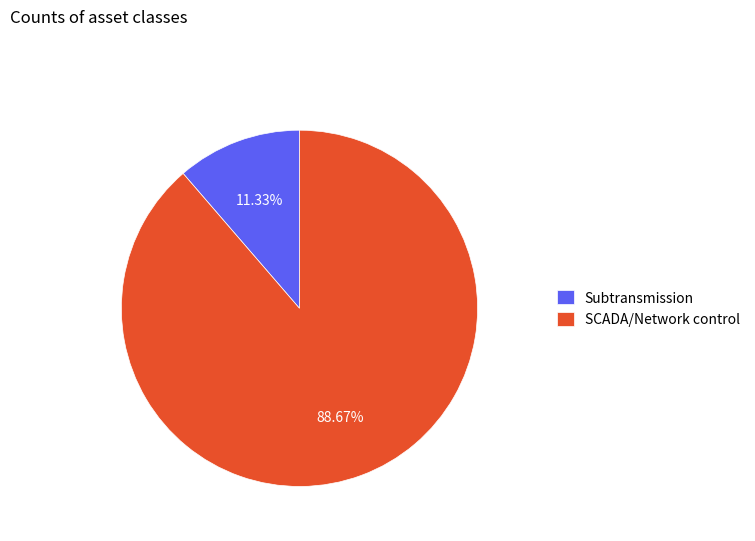

What portion of the pie excludes Subtransmission?

88.7%